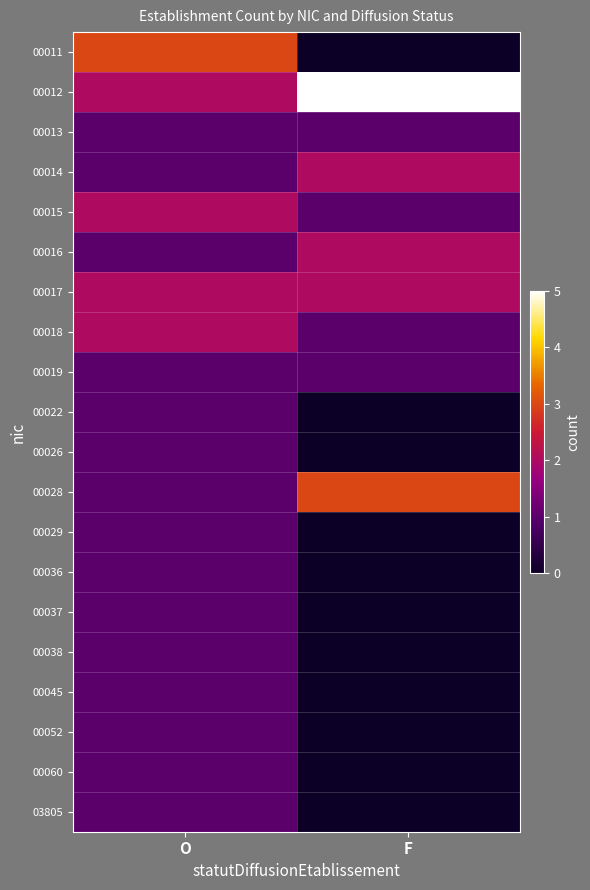

At which category is the sum across all series the highest?

O